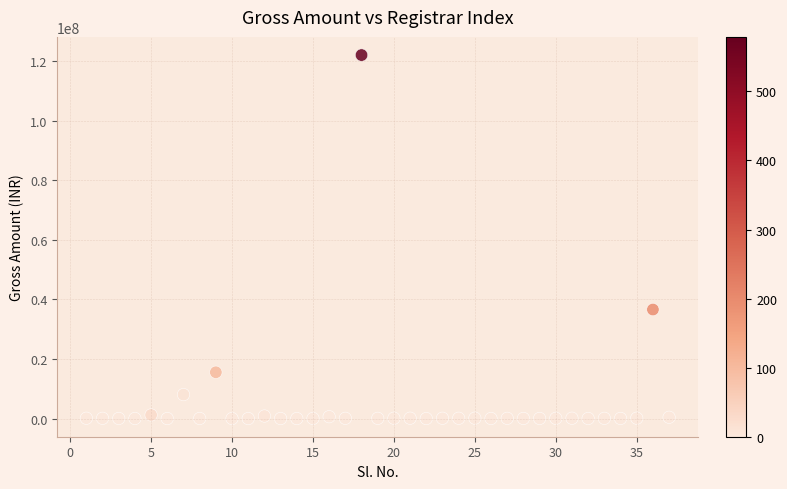

What is the range of X values (max minus min)?

36